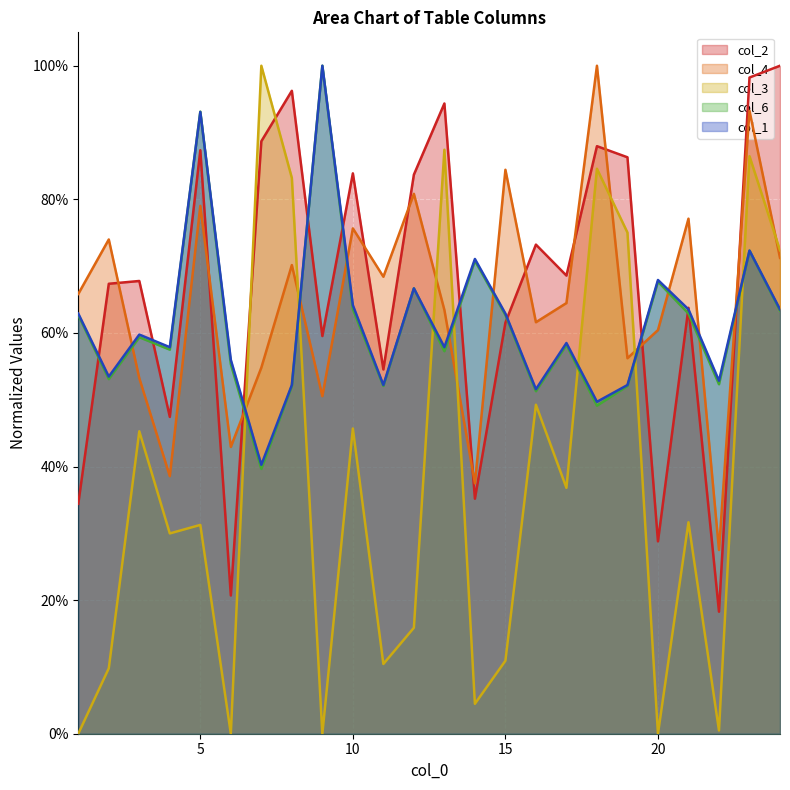

Between which two adjacent categories do col_1 and col_4 first intersect?

2 and 3